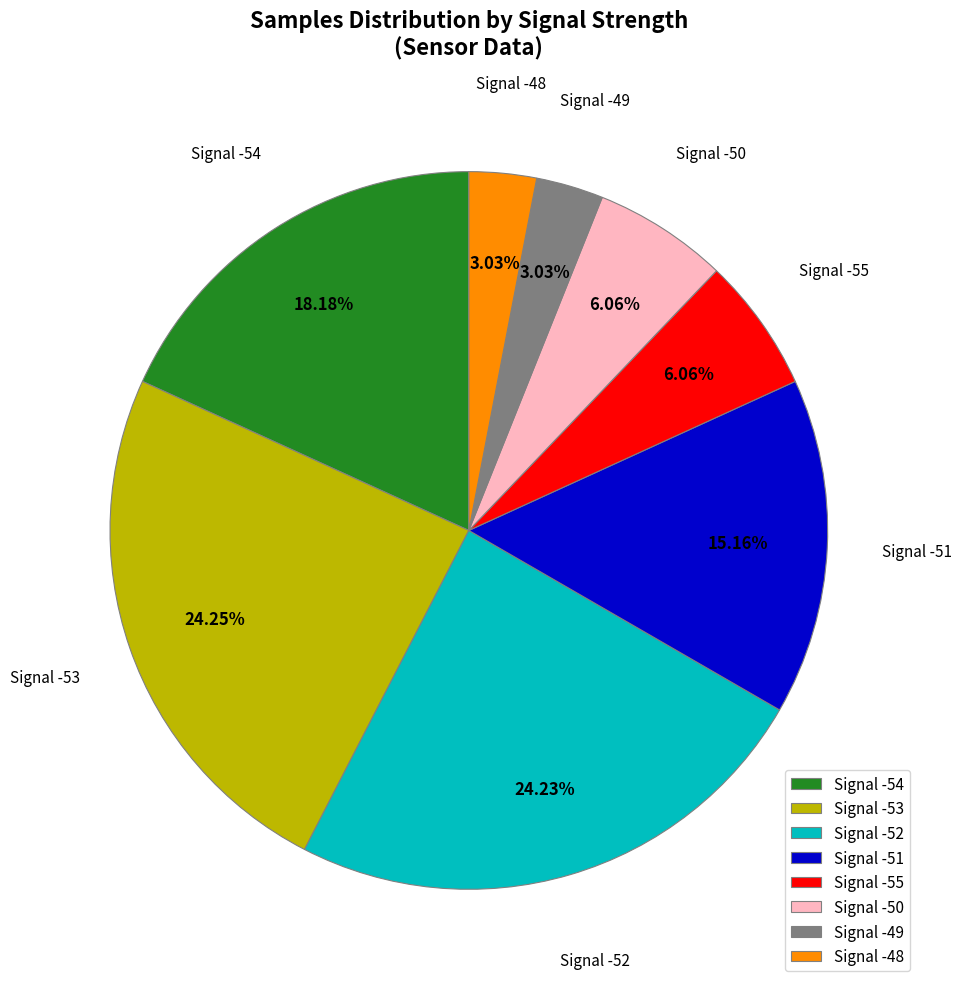

Which has a higher value, Signal -54 or Signal -52?

Signal -52